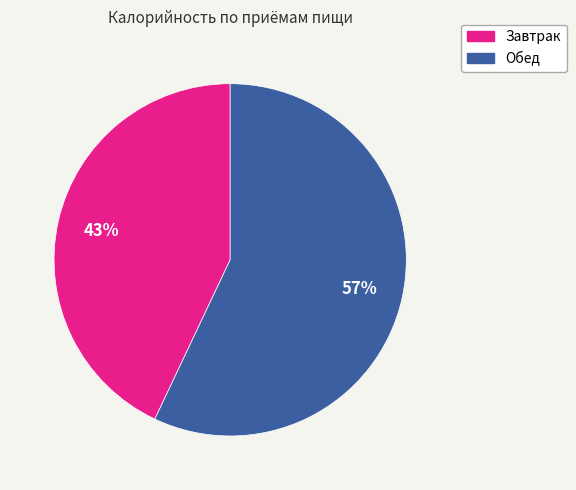

How many slices are in this pie chart?

2